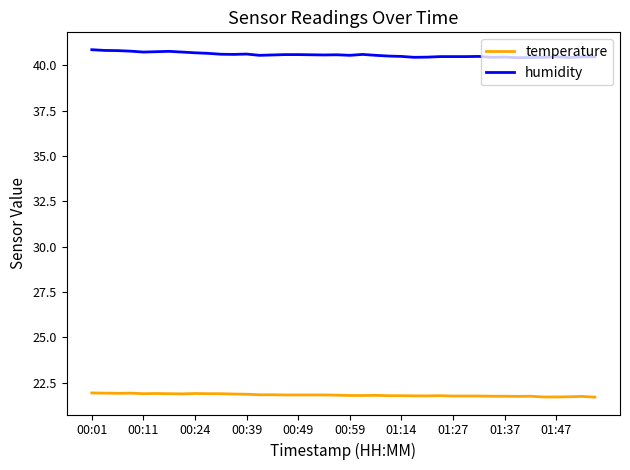

True or false: temperature and humidity cross at least once.

False